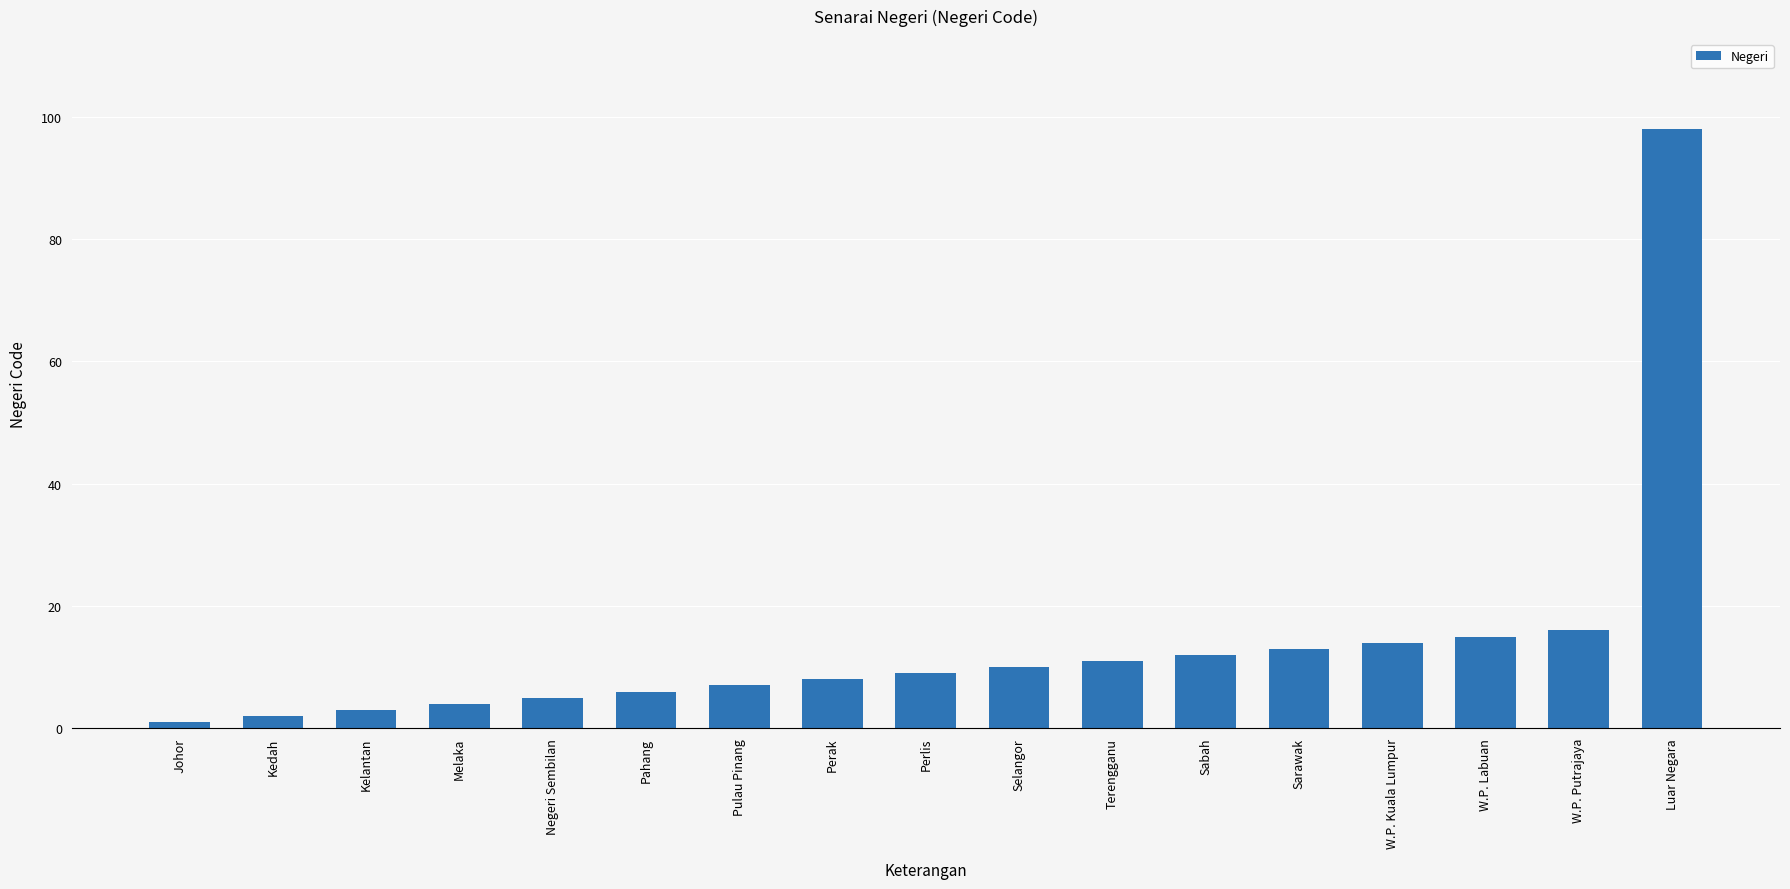

Where is the data nearest to the value 49?

W.P. Putrajaya